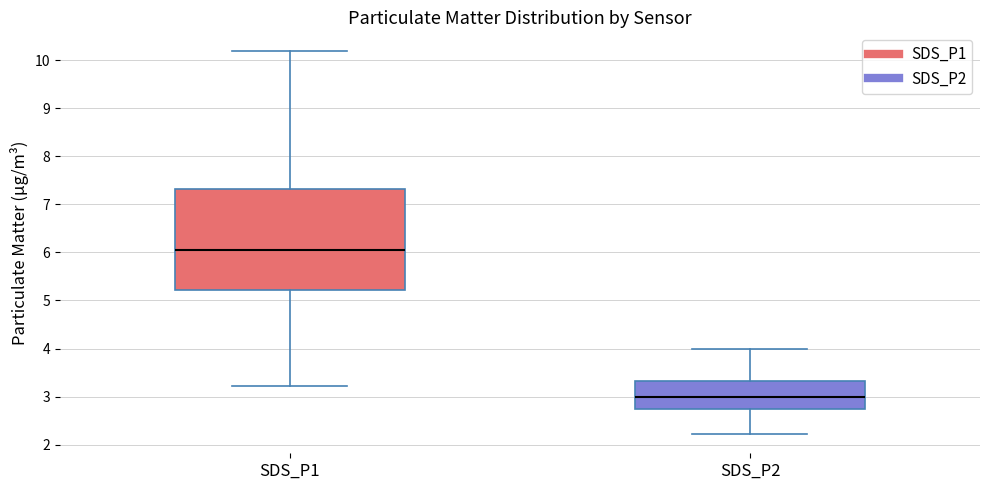

Which box's median line is the highest?

SDS_P1